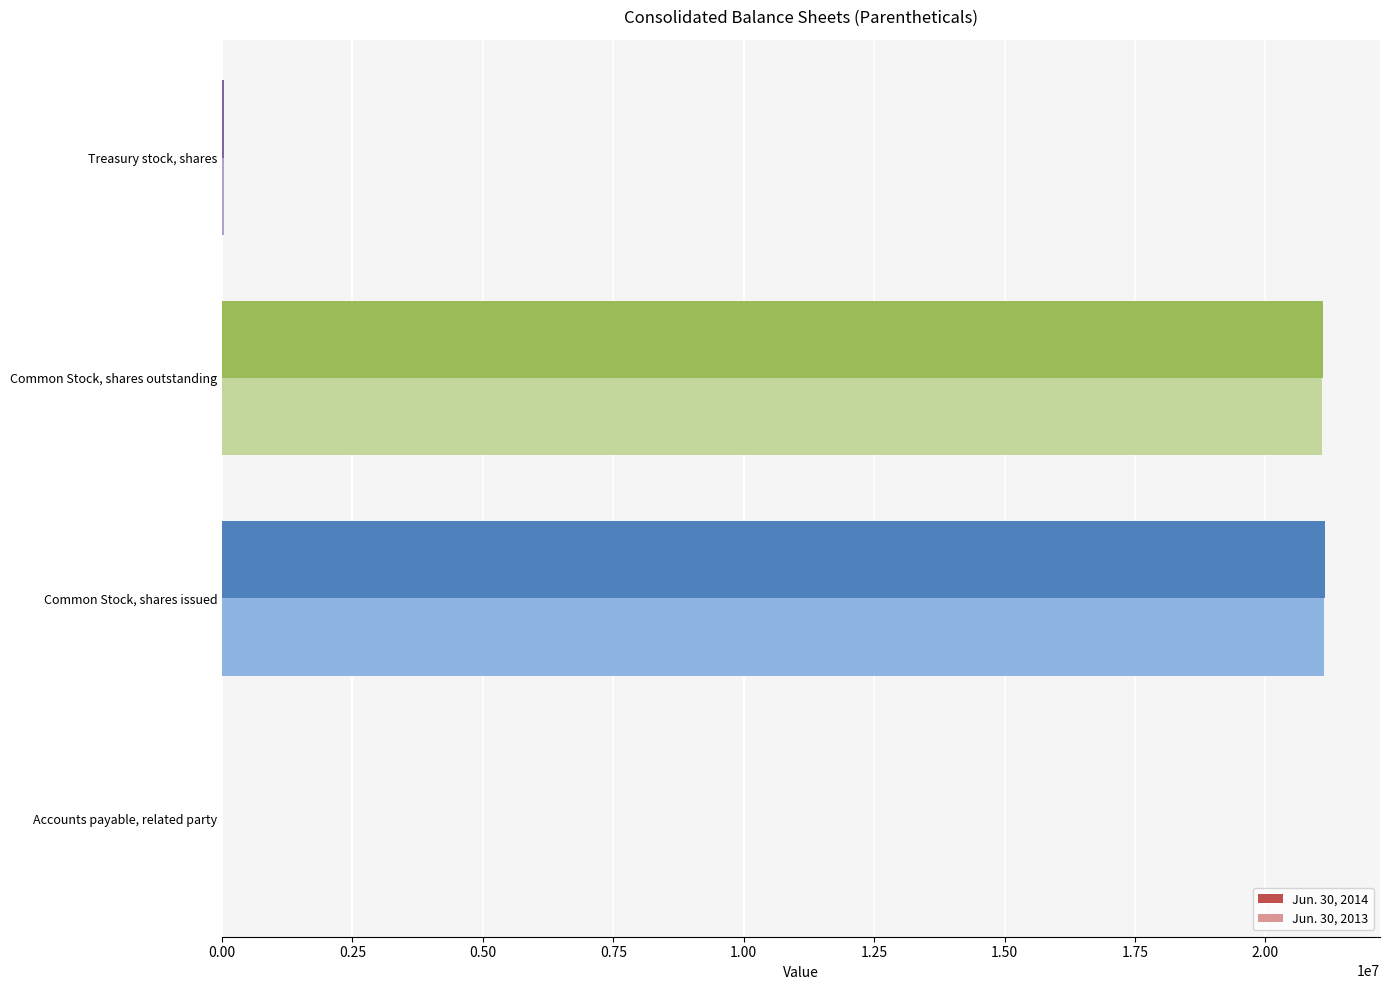

The Jun. 30, 2013 series shows 7358012 at Common Stock, shares outstanding. True or false?

False